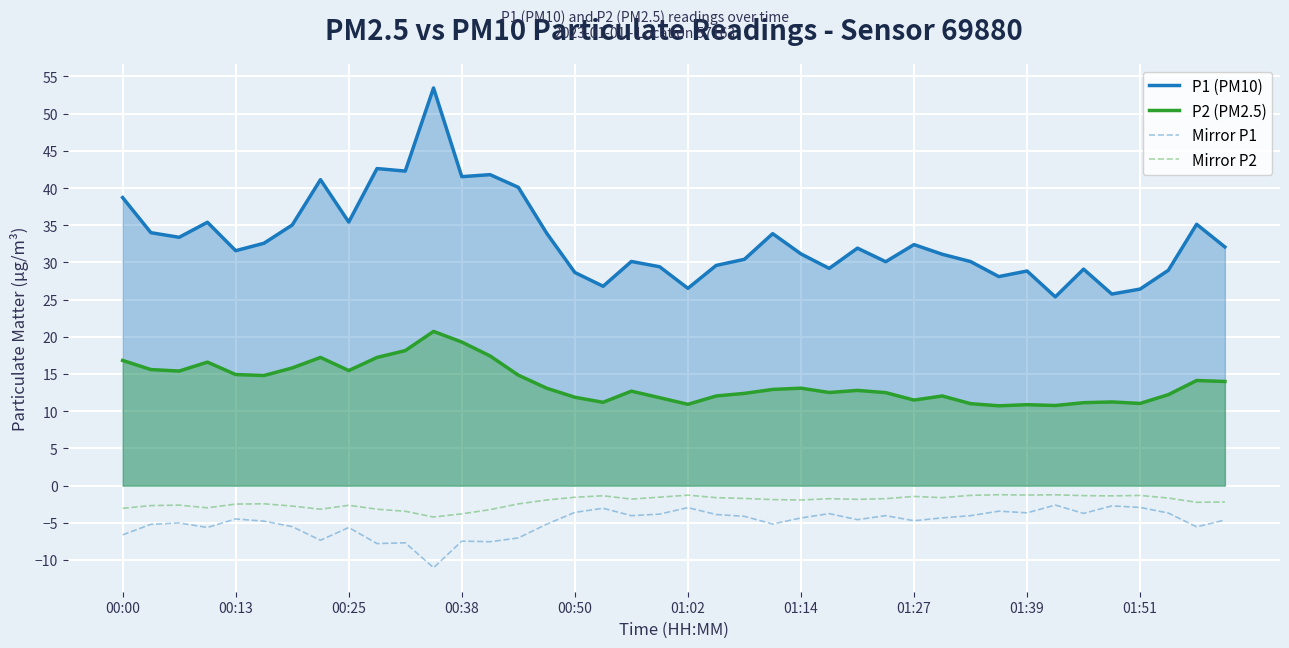

Is it true that Mirror P1 equals -0.9 at 25?

False